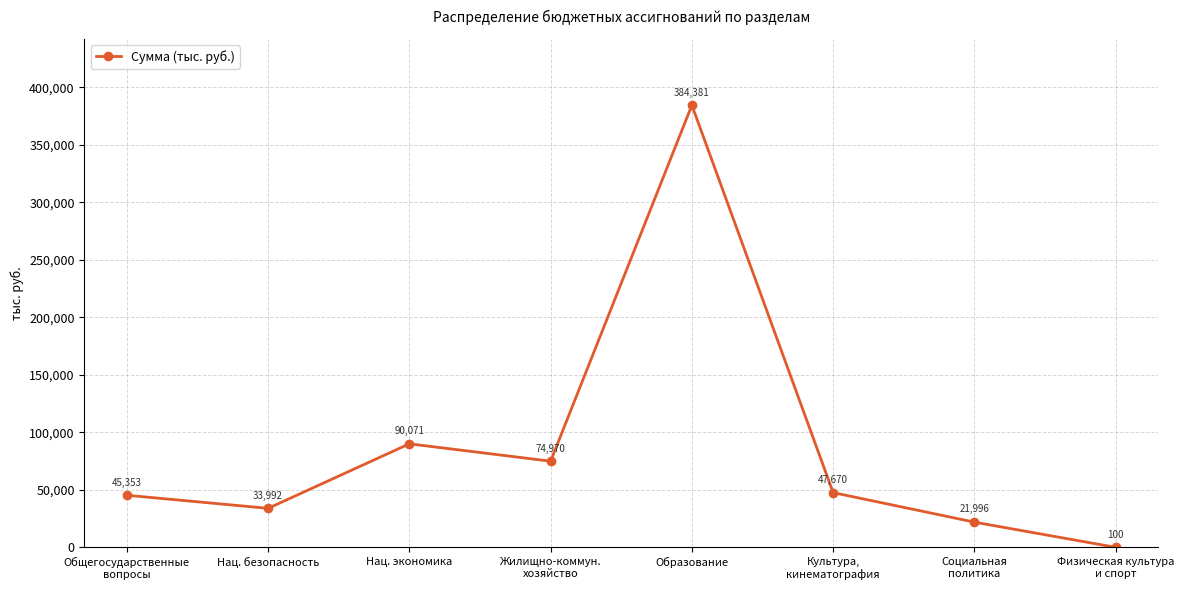

Rank the categories by value from lowest to highest.

Физическая культура
и спорт, Социальная
политика, Нац. безопасность, Общегосударственные
вопросы, Культура,
кинематография, Жилищно-коммун.
хозяйство, Нац. экономика, Образование